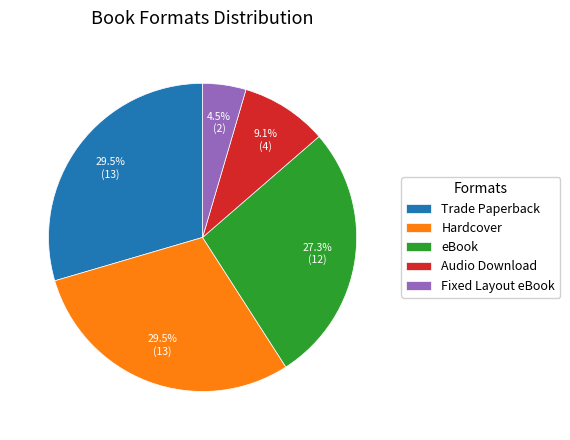

Does any single category account for the majority?

No